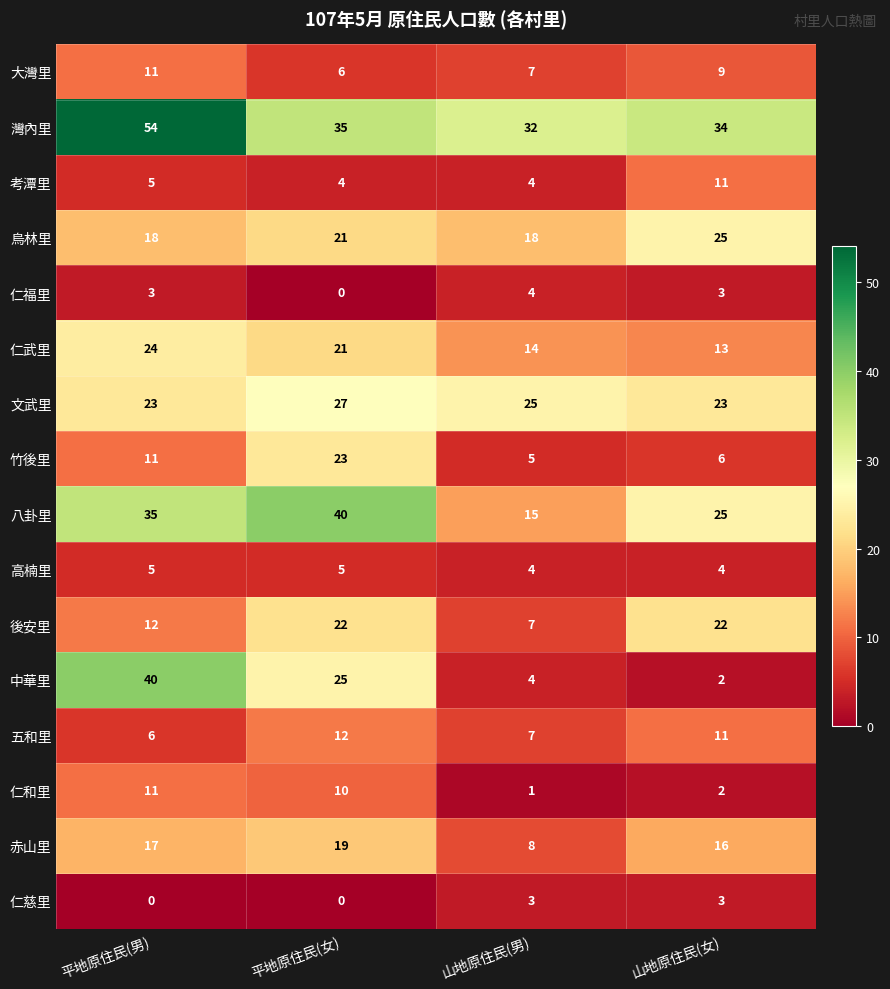

What is the difference between the maximum and second lowest values in the 仁武里 series?

10